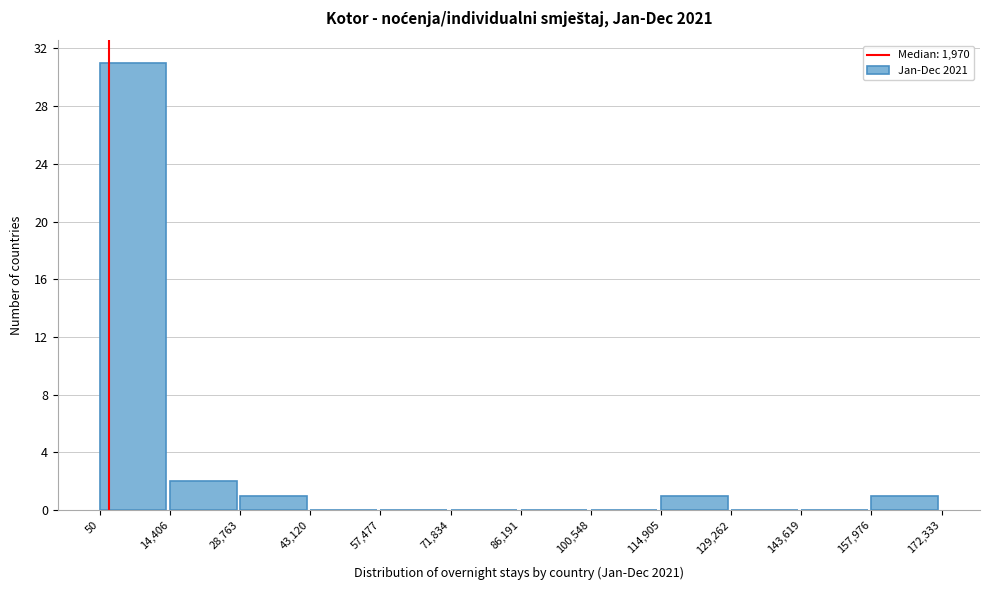

Over which range of the x-axis is the bar tallest?

50 to 14,406